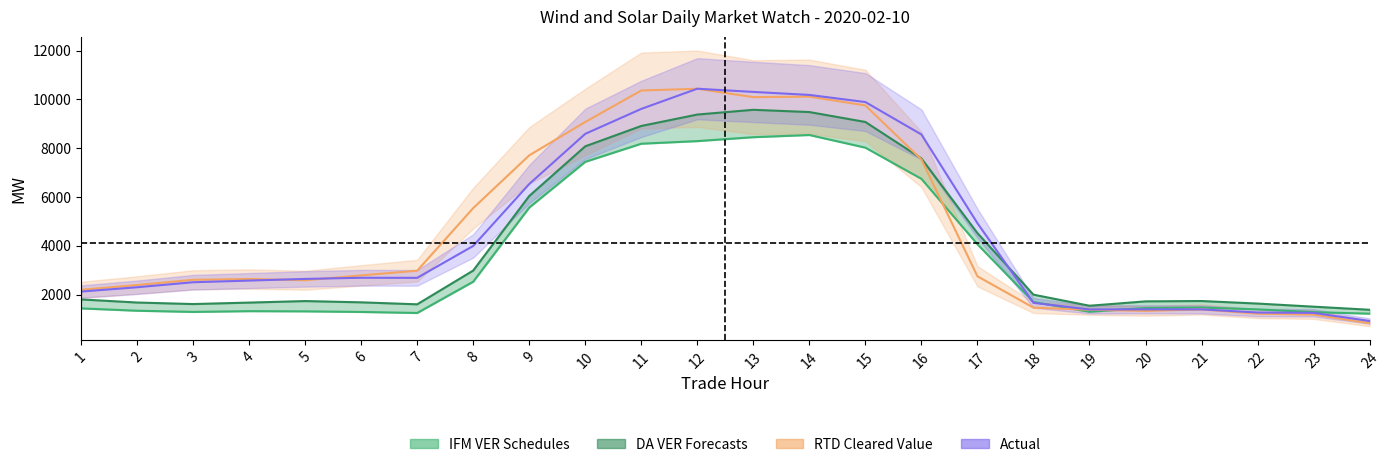

At which label is the value closest to 5475?

9